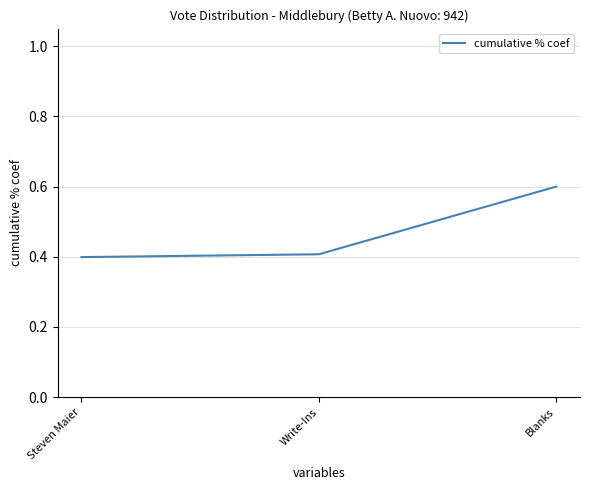

The value at Steven Maier is 0.2. True or false?

False